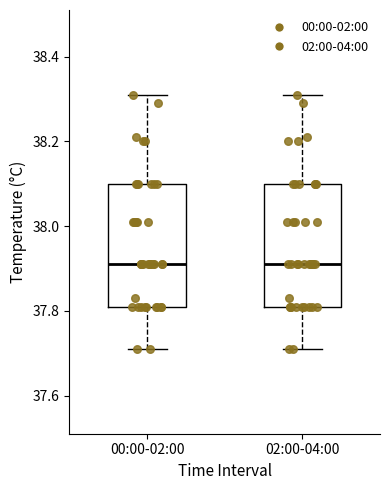

Reading left to right, read every box against the y-axis: the position of its median line, the range the box covers, and the ends of its whiskers. The values are not printed on the chart, so give them approximately, as read against the axis.

00:00-02:00: median 37.92, box 37.82 to 38.10, whiskers 37.72 to 38.32
02:00-04:00: median 37.92, box 37.82 to 38.10, whiskers 37.72 to 38.32